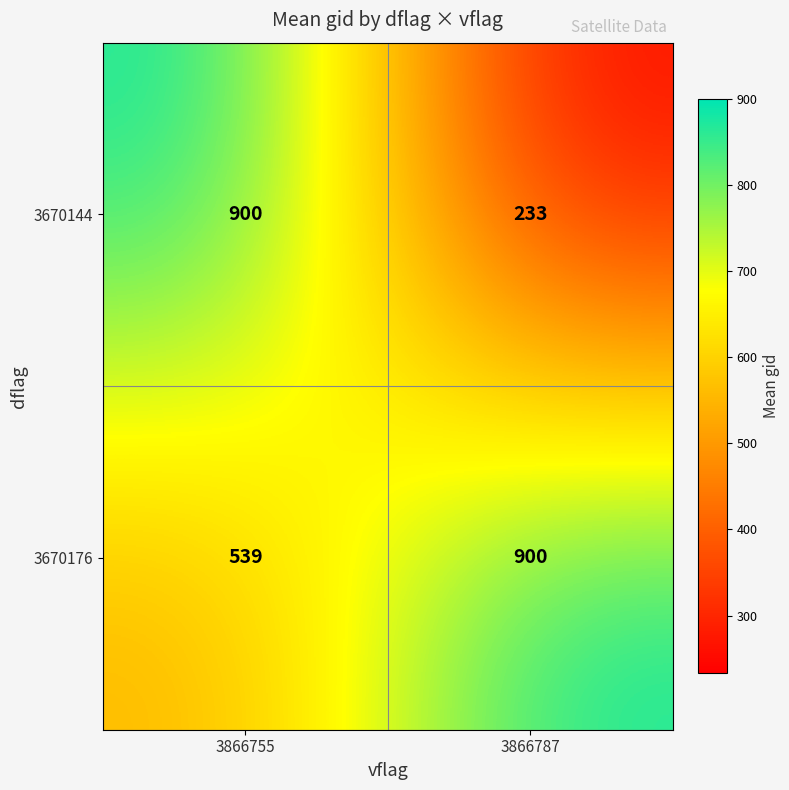

Reading right to left, extract all data points from this chart.

3670144: 3866787=233	3866755=900
3670176: 3866787=900	3866755=539